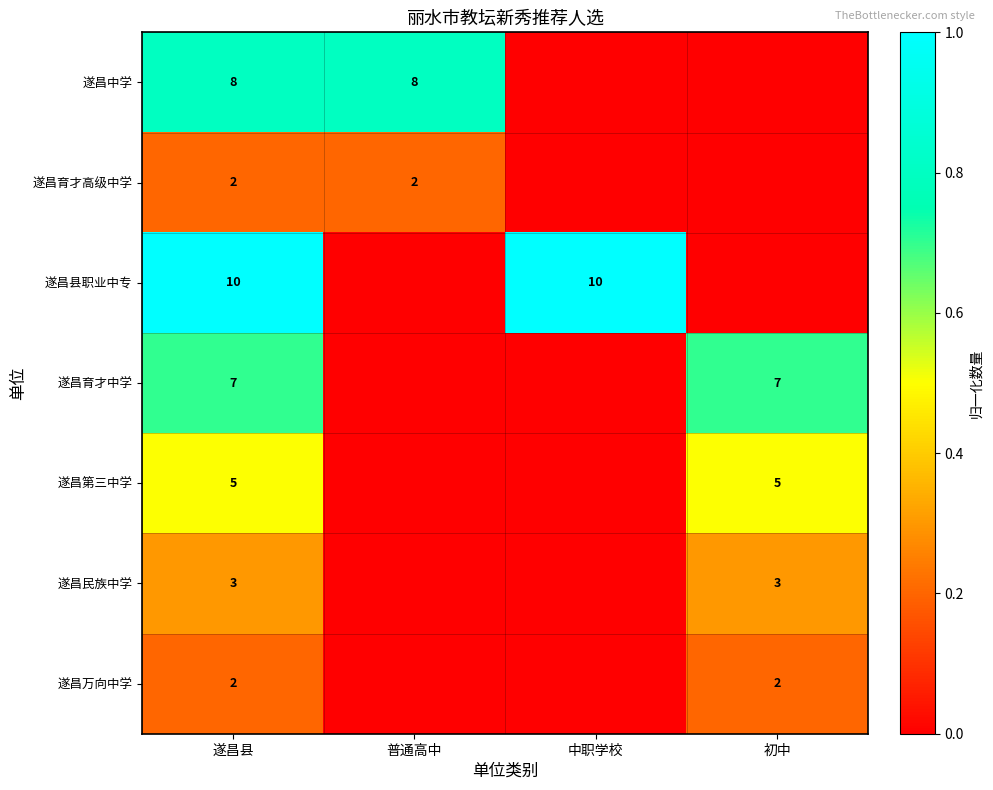

What is the spread (max minus min) of values at 遂昌县?

8